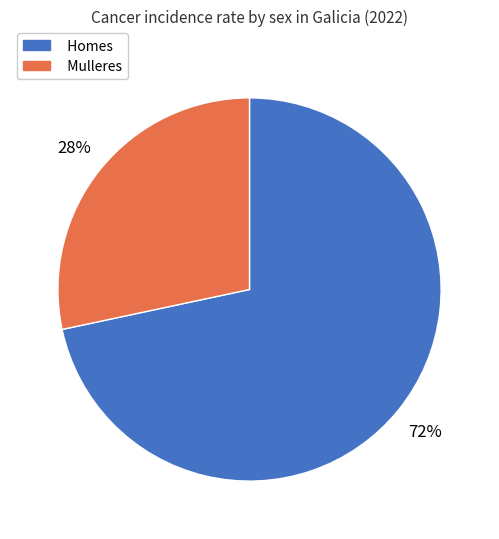

Combined, do Homes and Mulleres account for over 50%?

Yes